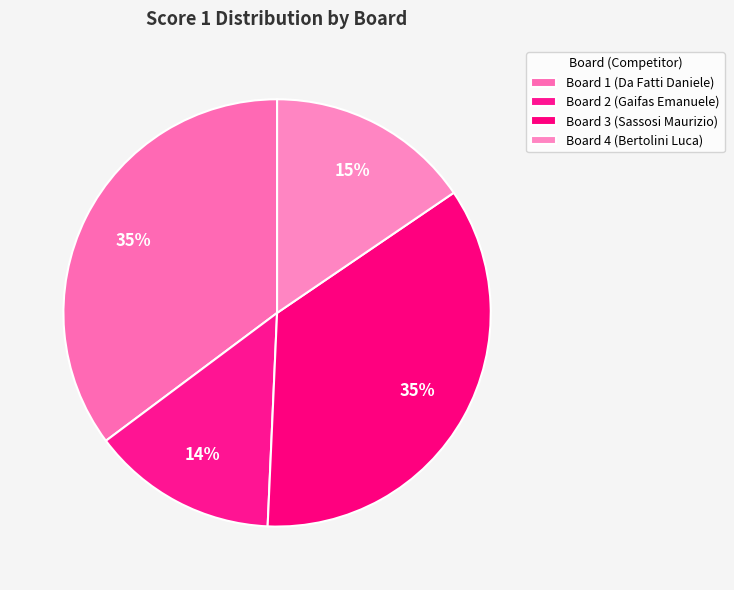

How many segments does this pie chart have?

4